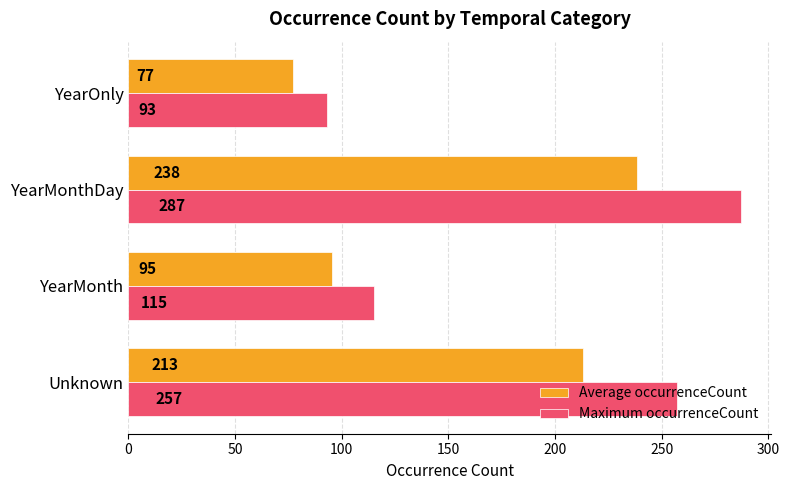

List the series in order of their overall mean, lowest first.

Average occurrenceCount, Maximum occurrenceCount